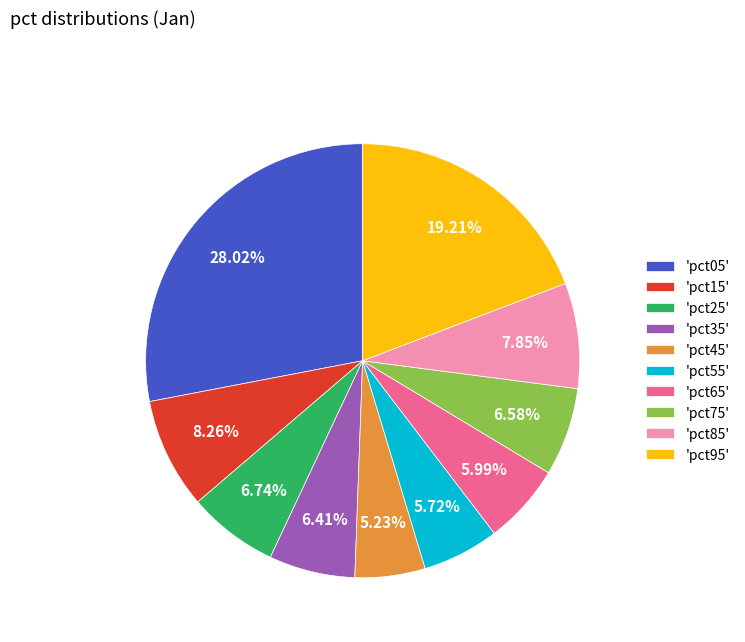

Combined, do 'pct15' and 'pct75' account for over 50%?

No